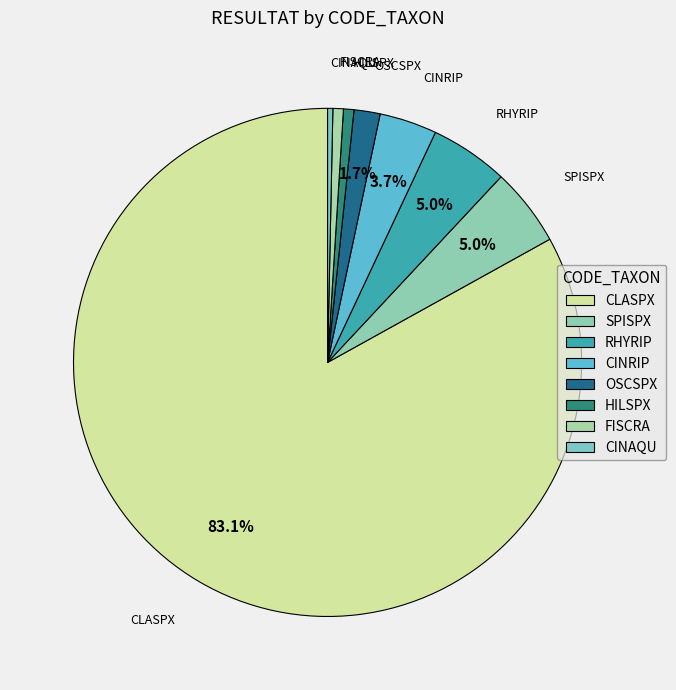

Combined, do CLASPX and SPISPX account for over 50%?

Yes